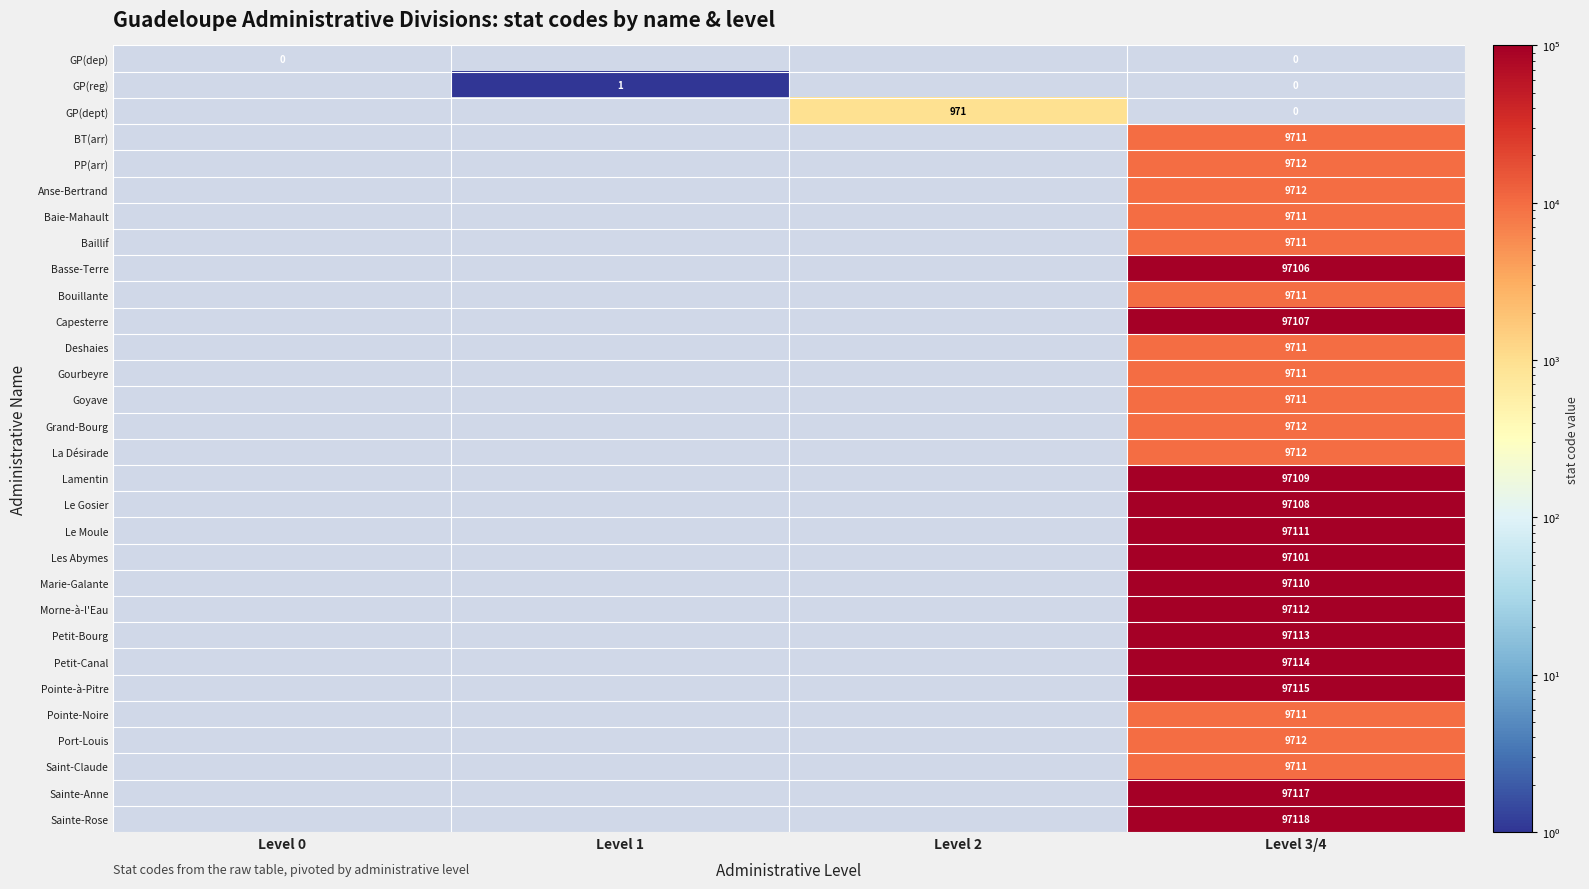

At which category is the sum across all series the highest?

Level 3/4